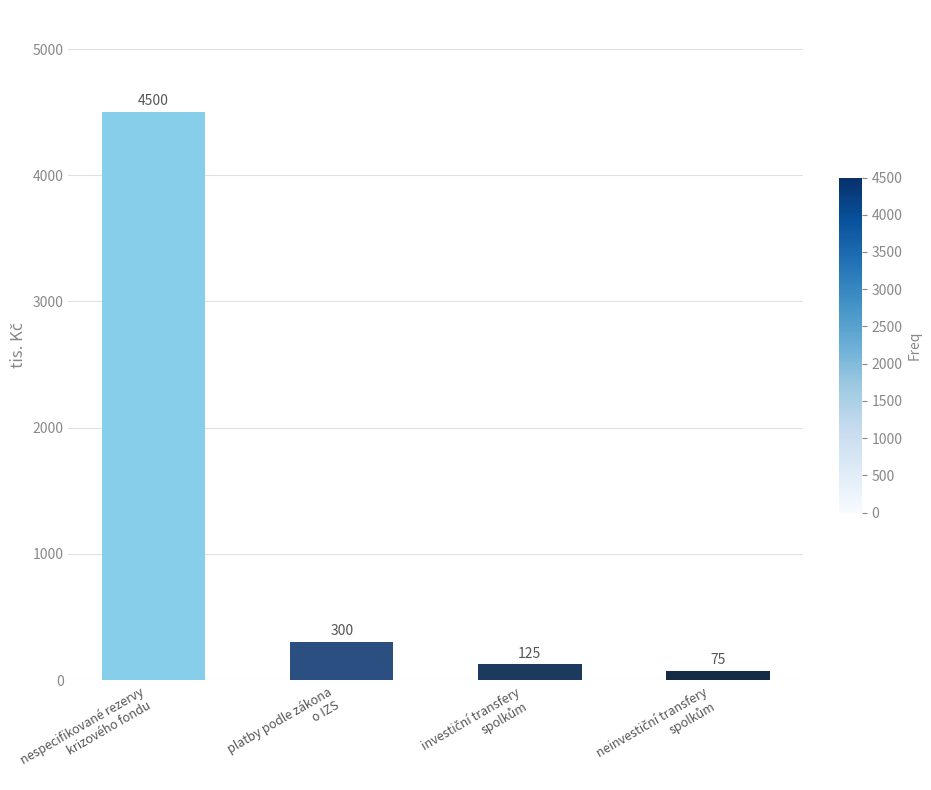

What is the maximum value shown in the chart?

4500